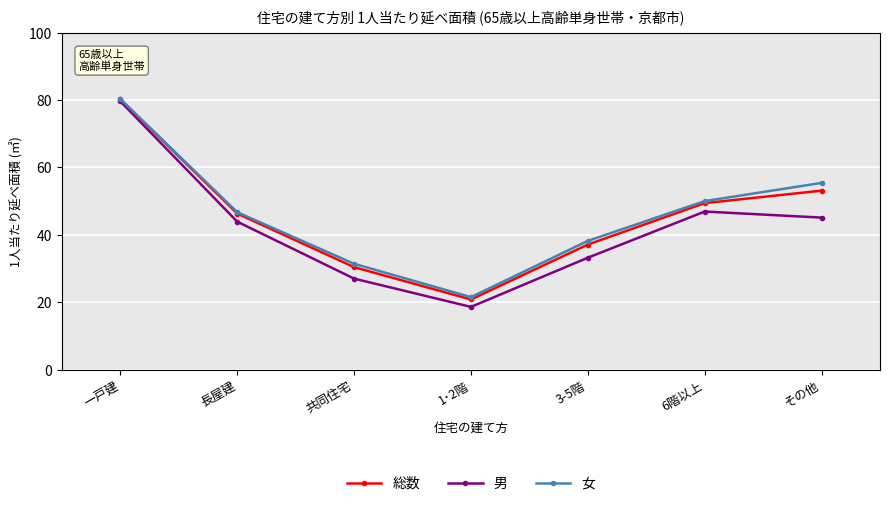

What is the difference between the highest and lowest values at 3-5階?

5.0